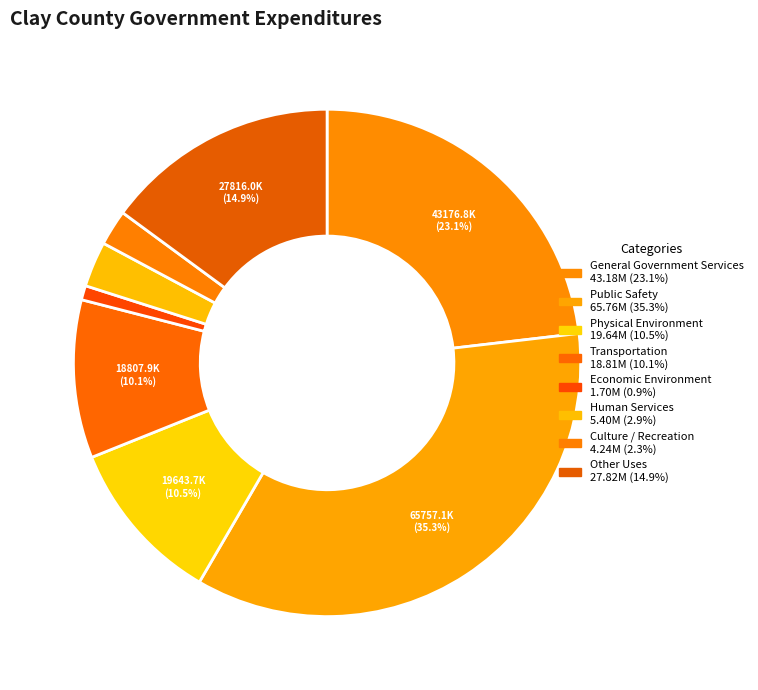

To the nearest percent, what percentage of the pie is Culture / Recreation?

2%